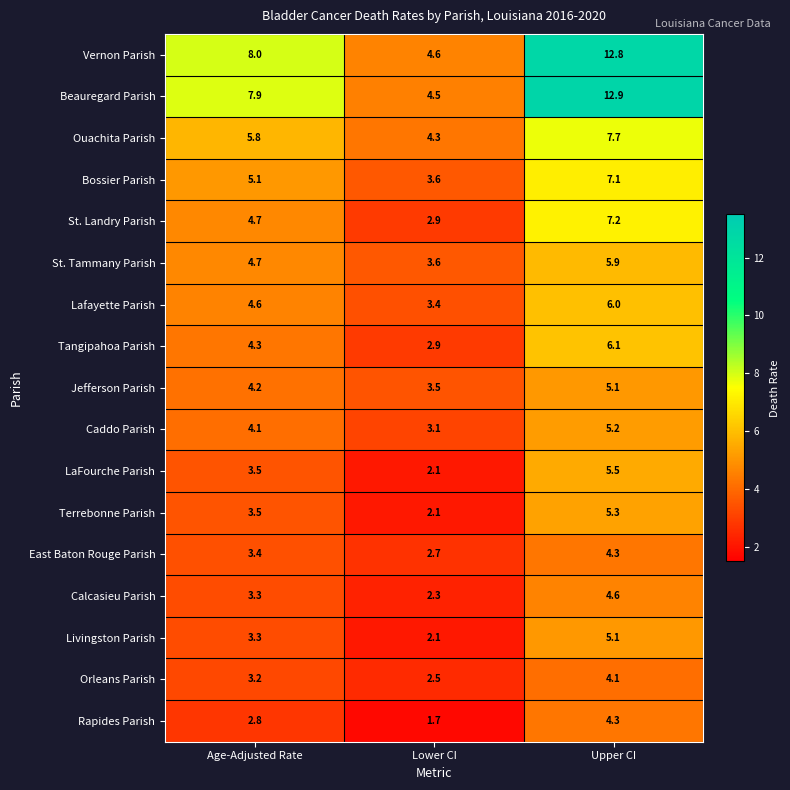

How many values in the Bossier Parish series are below 5?

1